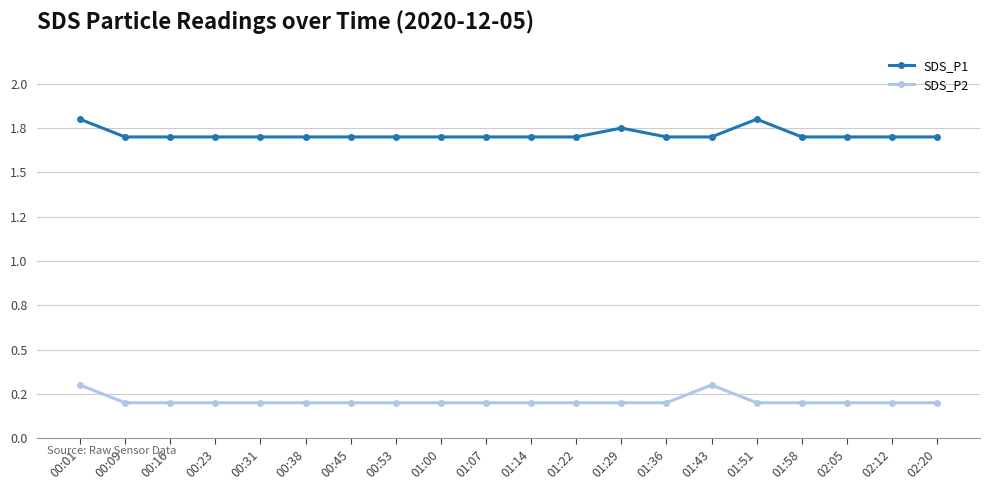

The value of SDS_P1 at 01:22 is 3.0. True or false?

False